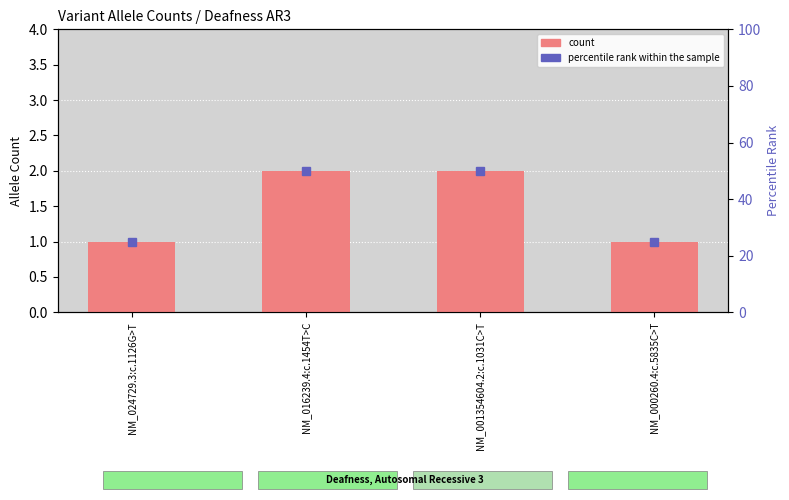

What is the difference between the maximum and minimum values in the percentile rank within the sample series?

25